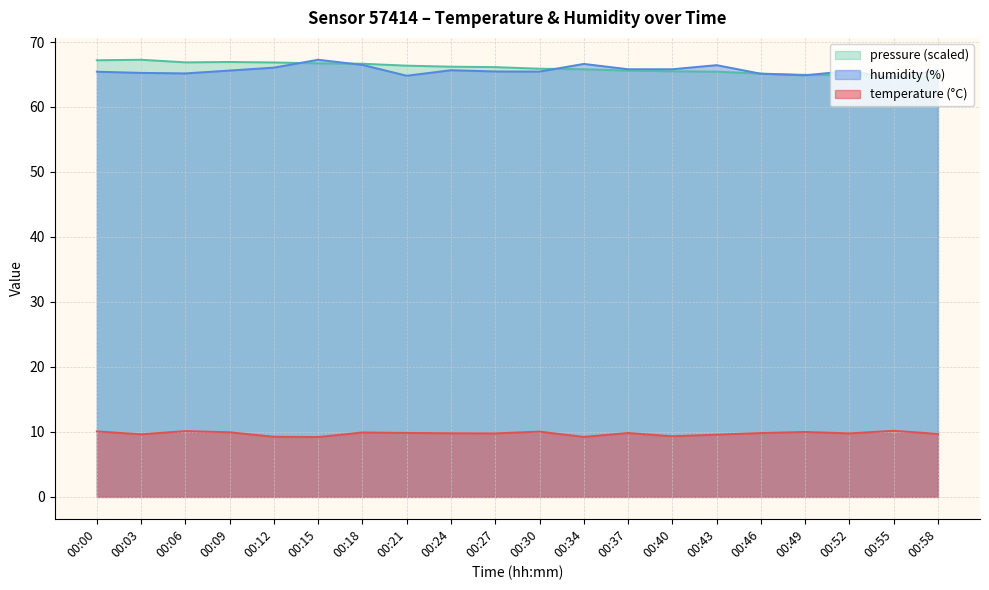

Which series has the largest total across all categories?

pressure_norm